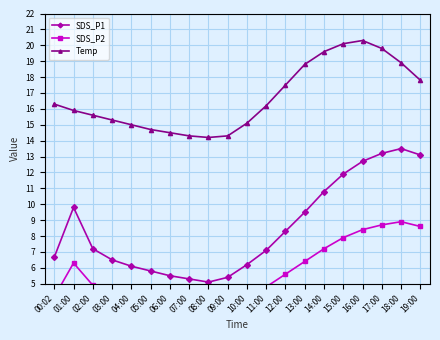

What is the label of the 4th point from the left?

03:00